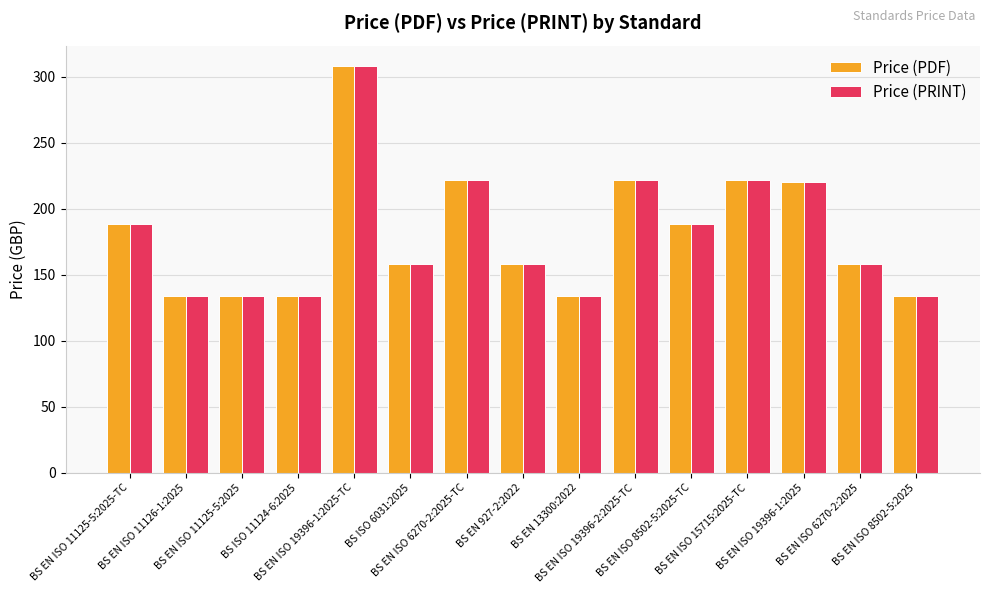

What is the value of the Price (PRINT) bar at the 9th from the left?

134